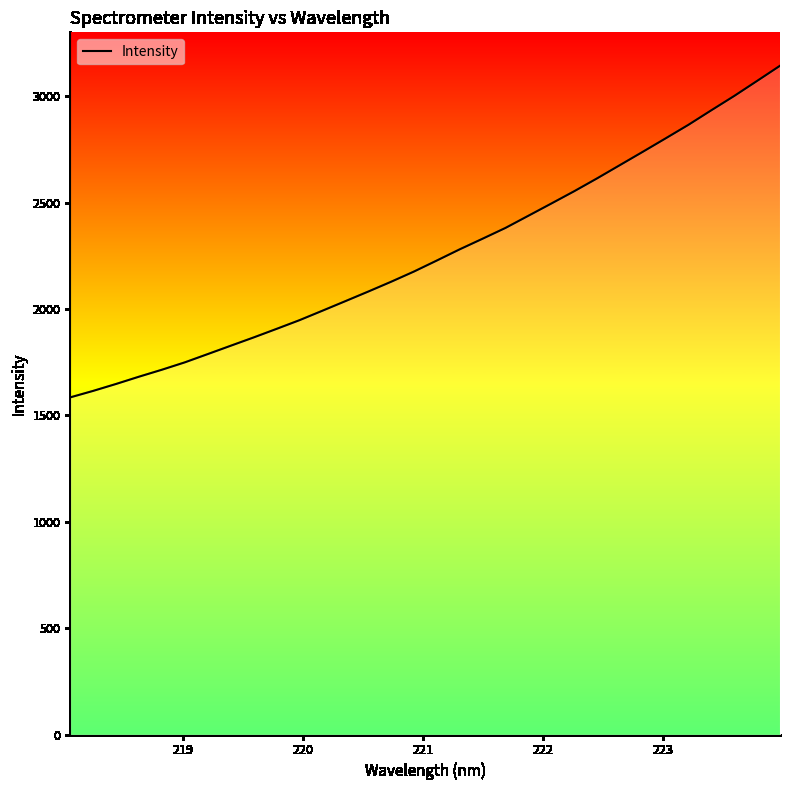

What is the maximum value shown in the chart?

3144.4